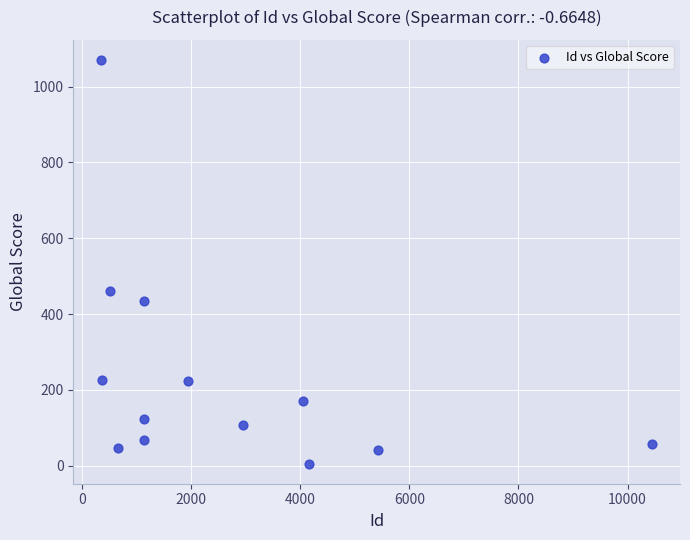

What Y value in the scatter plot is closest to 538?

461